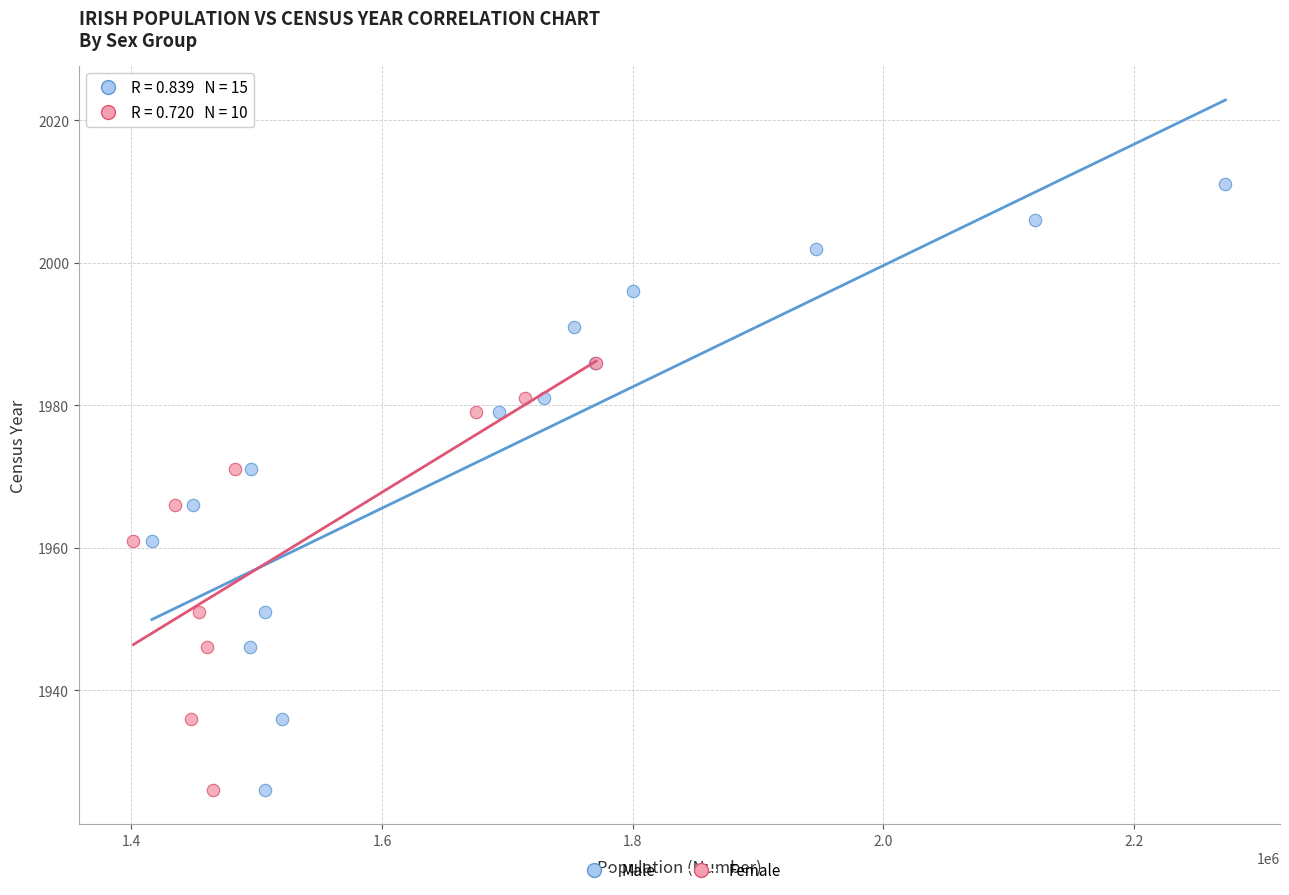

Which series has the largest Y range (max minus min)?

Male